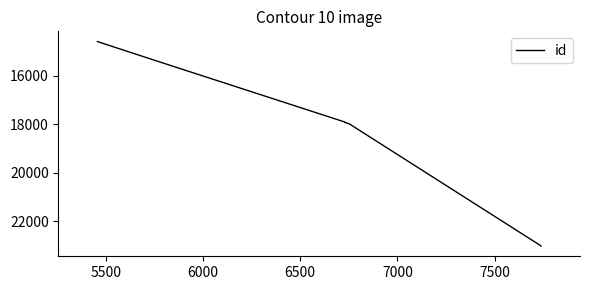

Does the chart have visible grid lines?

No